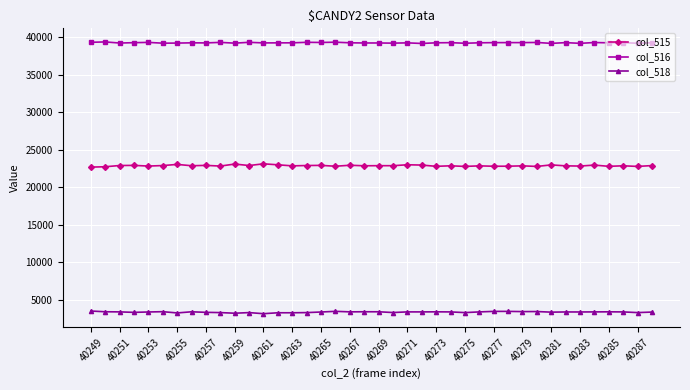

How many series are shown in this chart?

3